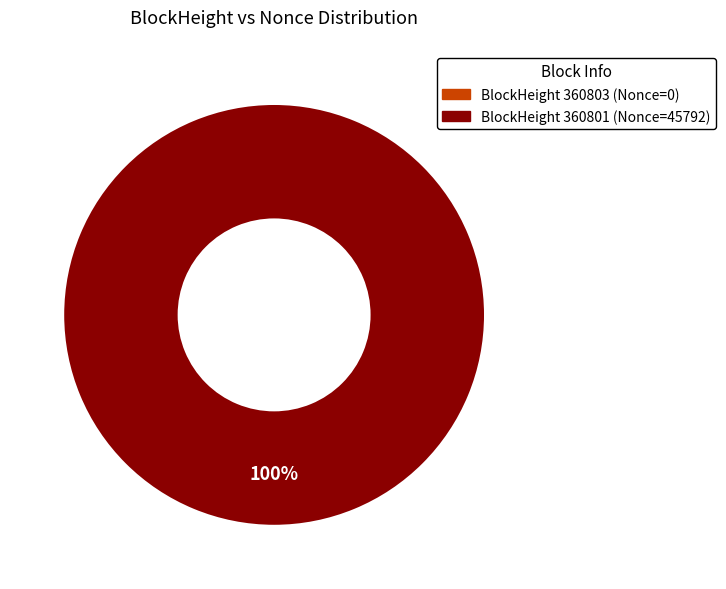

Is there any slice that represents more than half of the pie?

Yes